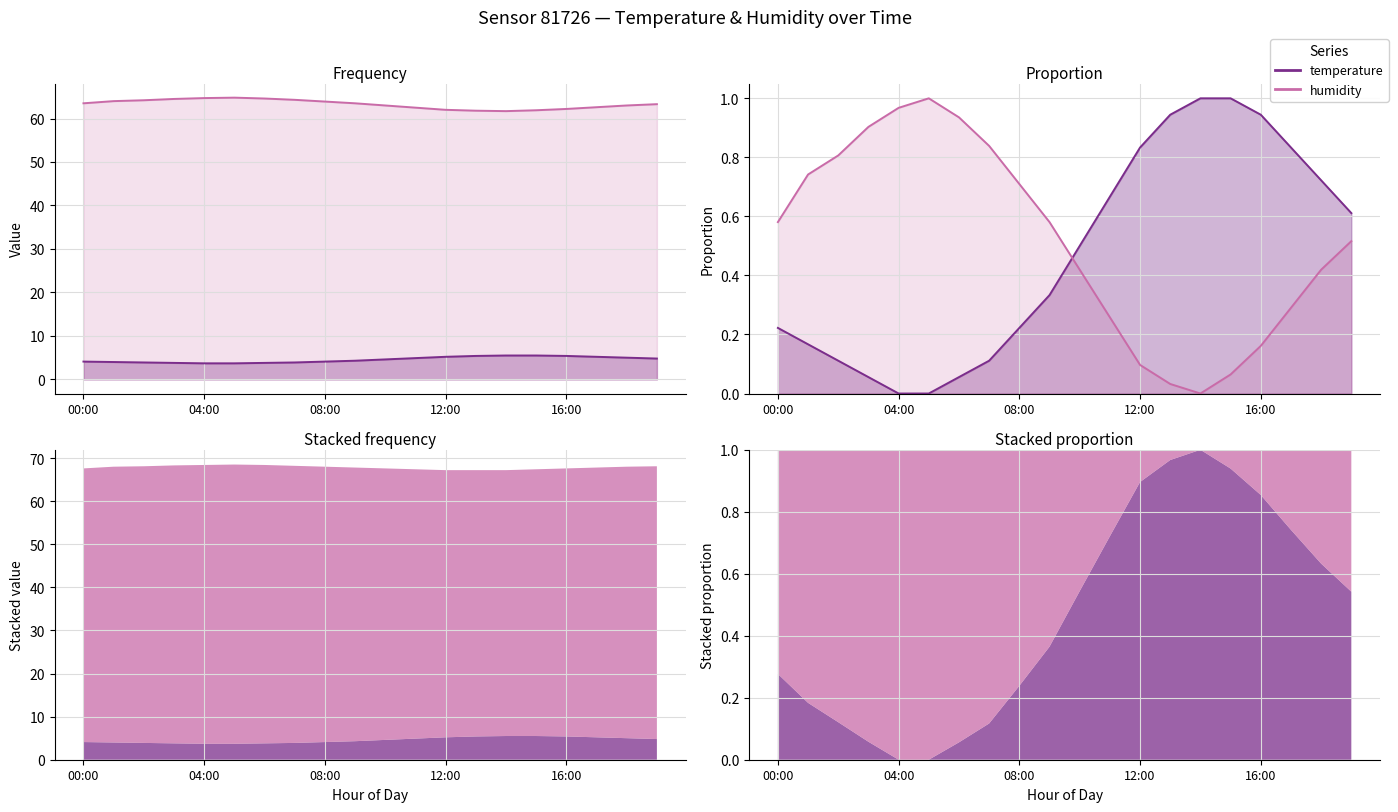

The humidity_line series shows 0.0 at 15. True or false?

False